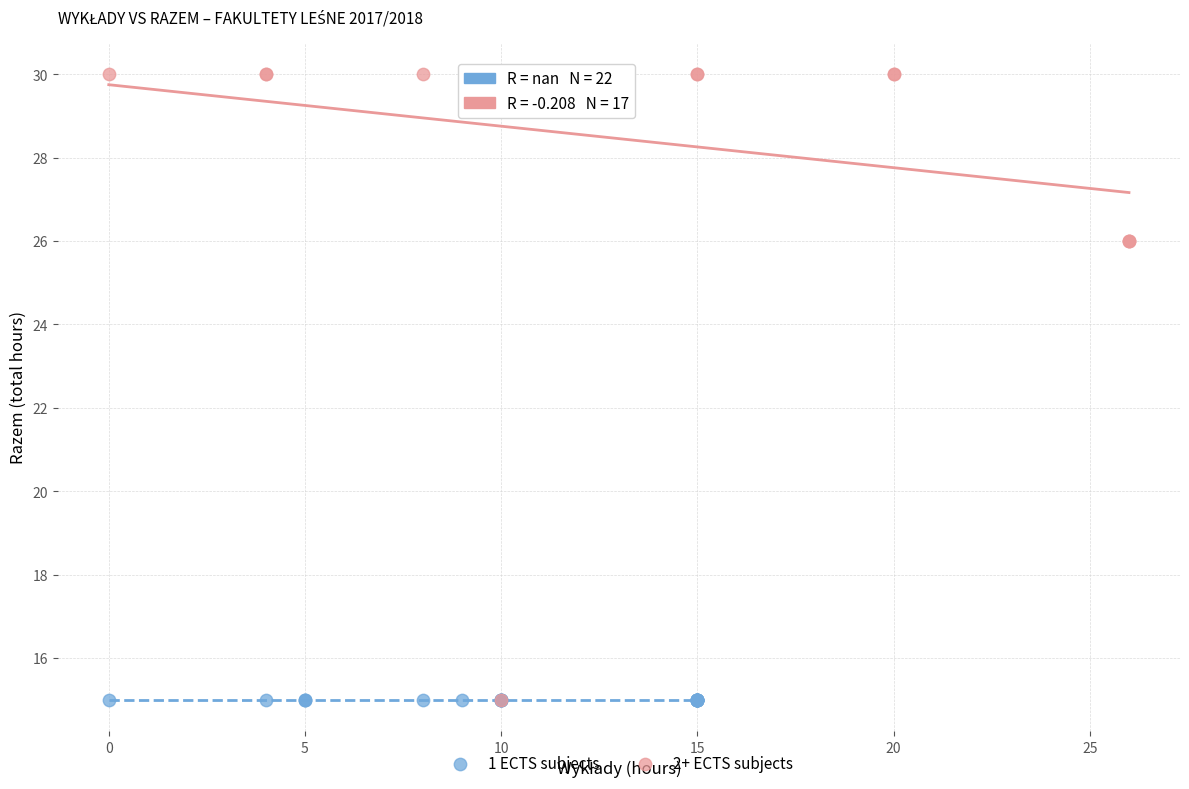

What are all the series names shown in the legend?

1 ECTS subjects, 2+ ECTS subjects